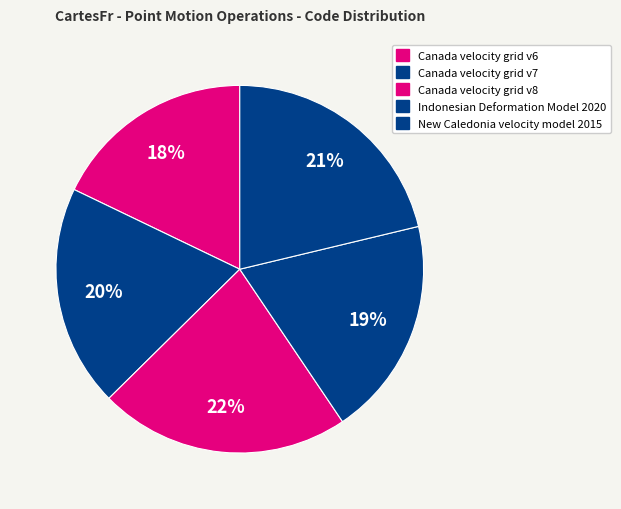

Between New Caledonia velocity model 2015 and Canada velocity grid v7, which is larger?

New Caledonia velocity model 2015